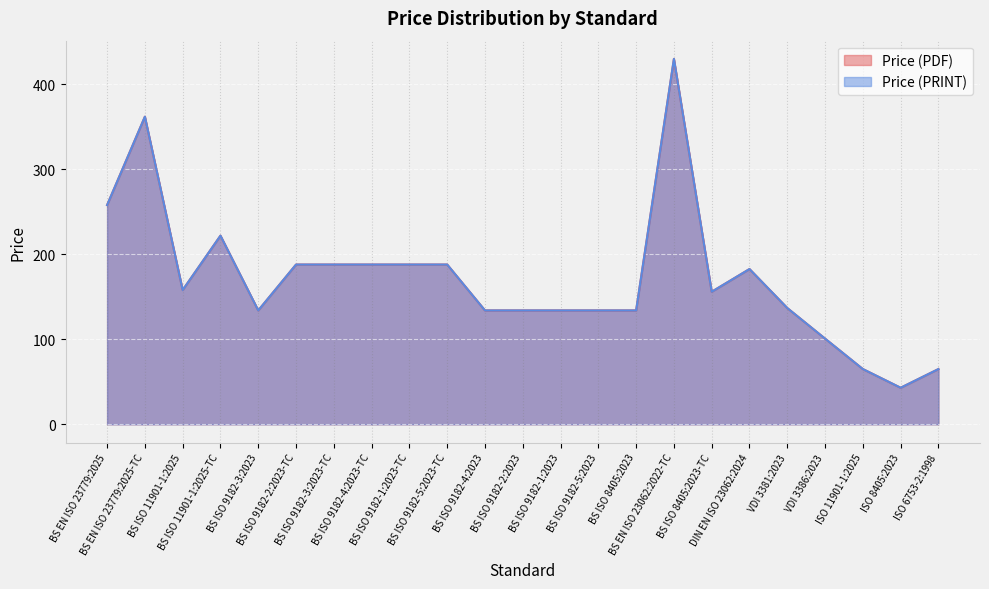

What is the difference between the second highest and second lowest values in the Price (PDF) series?

297.0